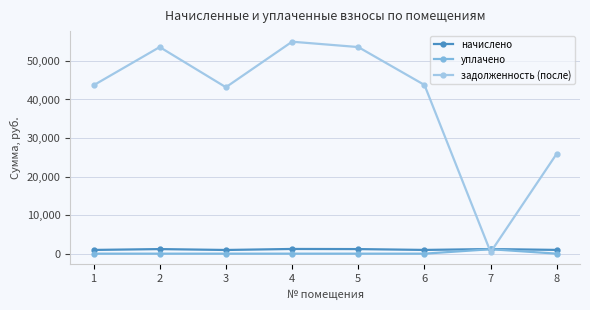

Read the задолженность (после) value at 5.

53597.6